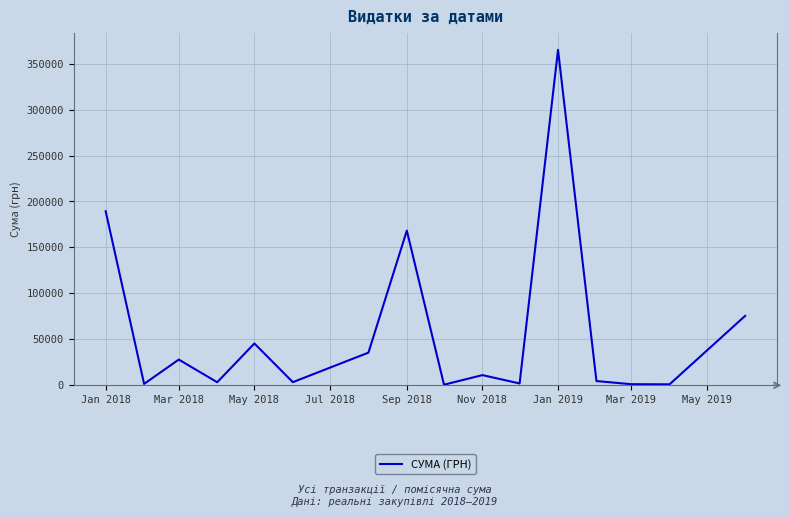

Reading right to left, extract all data points from this chart.

75558.4	1067.0	1218.0	4609.2	365015.6	1994.2	11088.9	660.0	168284.0	35532.8	3416.9	45513.3	3322.3	28000.5	1540.8	189383.1